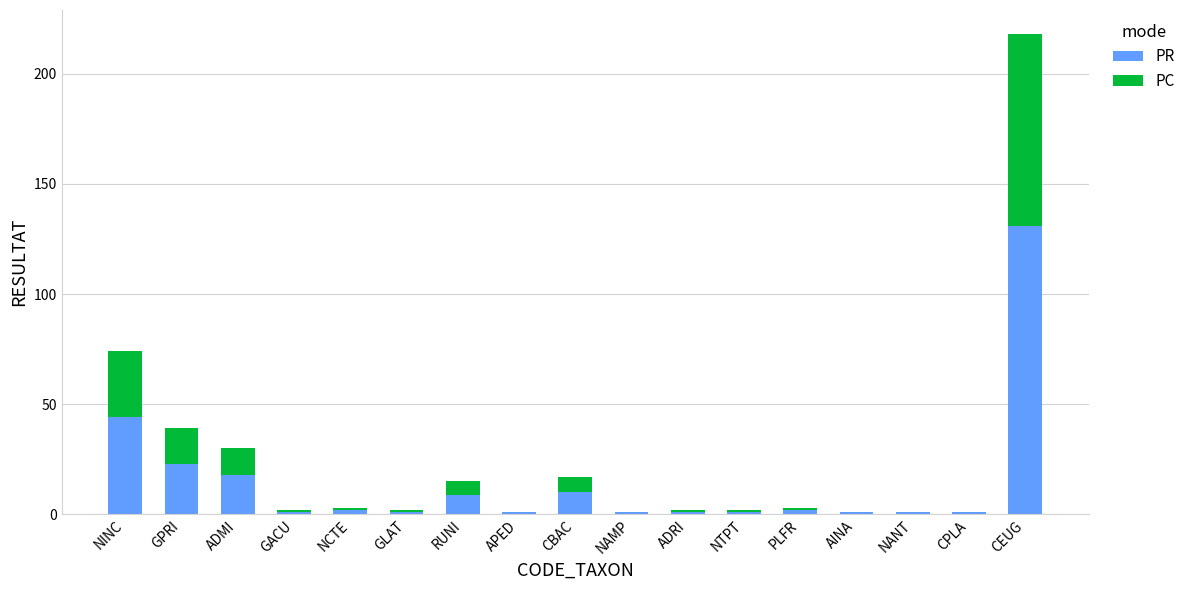

Between GPRI and NAMP, which series saw the biggest shift?

PR